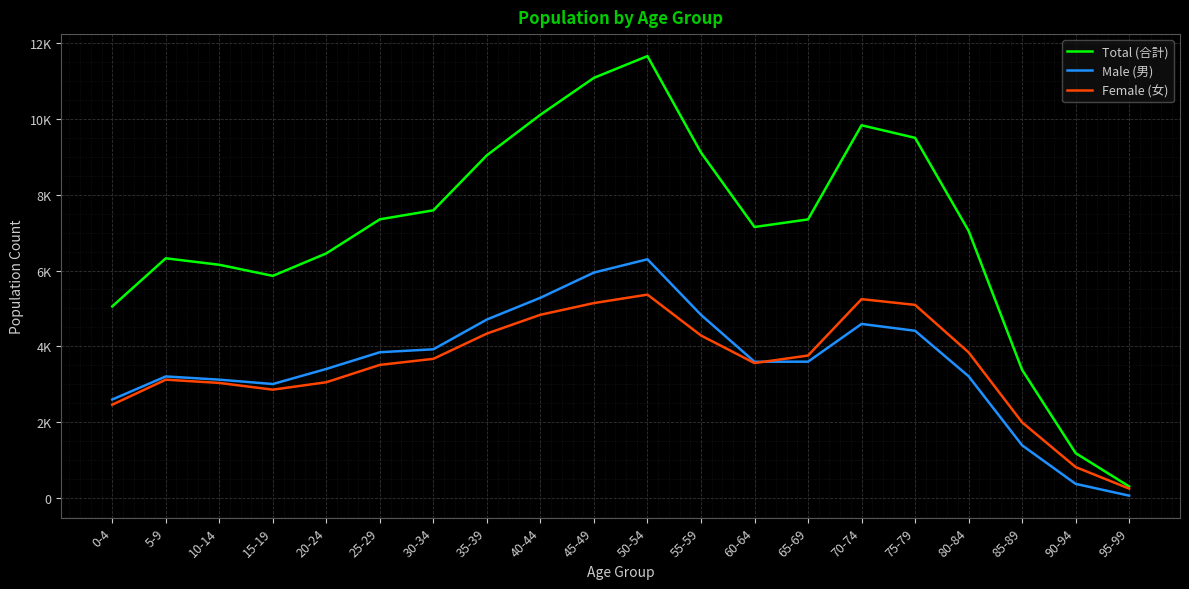

Which series has the largest range (max minus min)?

Total (合計)